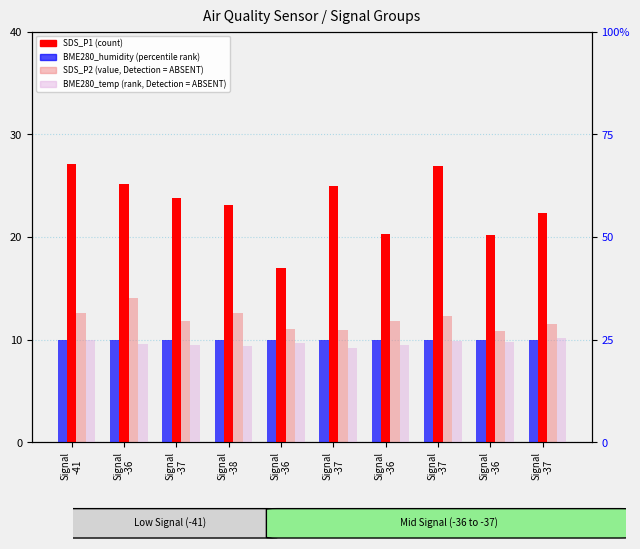

What is the total value across all series at Signal
-36?

88.0